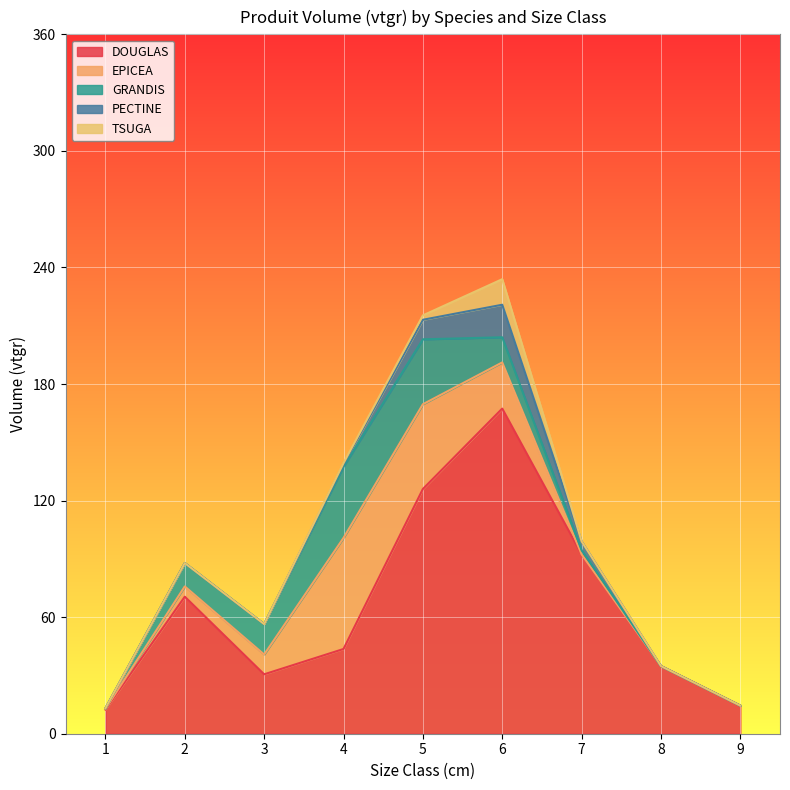

Rank the series by their maximum value, from highest to lowest.

DOUGLAS, EPICEA, GRANDIS, PECTINE, TSUGA